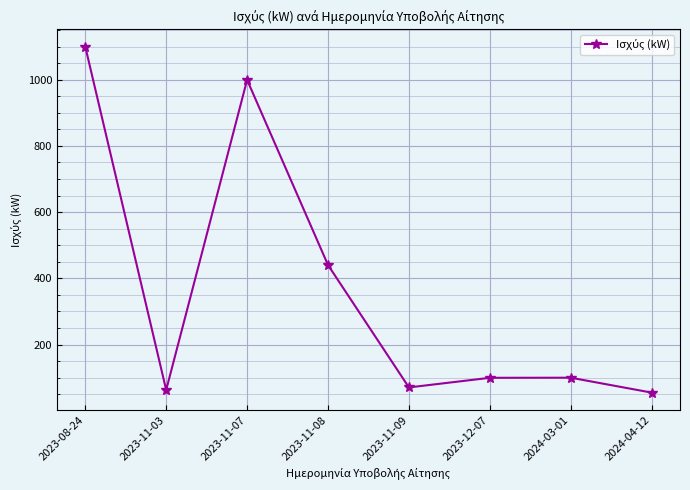

What is the ratio of the value at 2023-11-09 to the value at 2024-03-01?

0.7